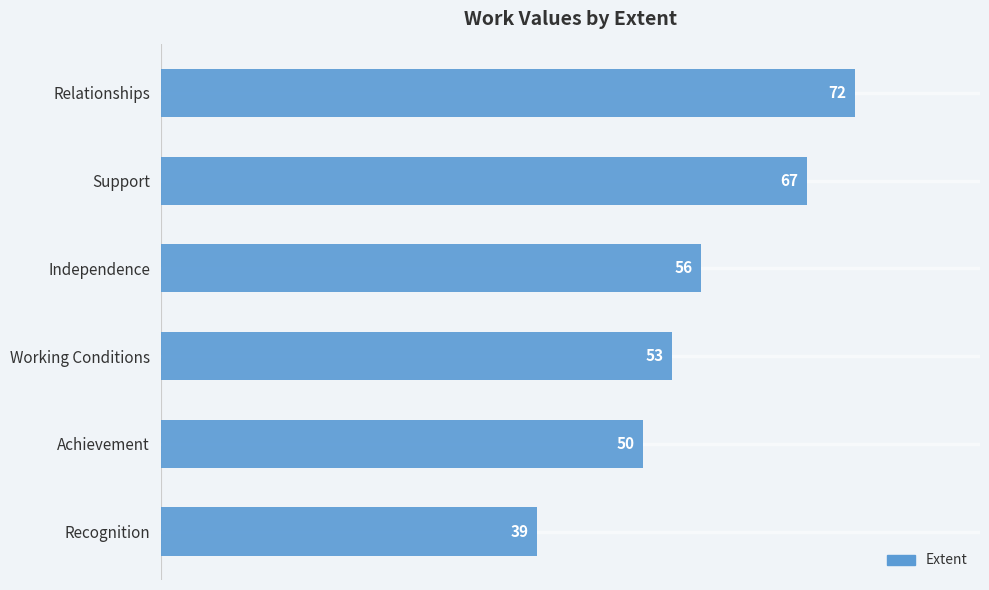

The value at Support is 19. True or false?

False